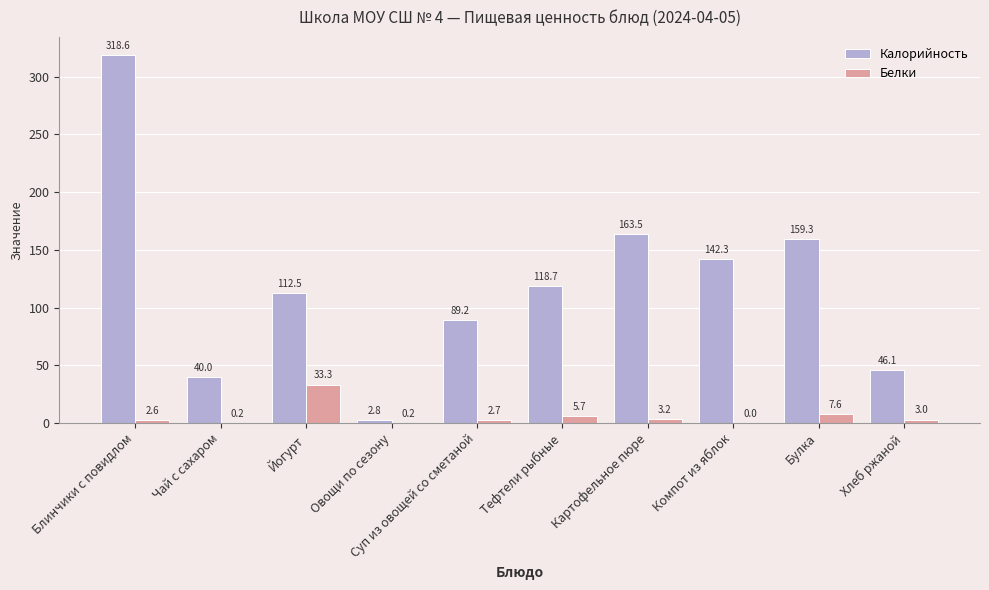

How many categories are shown in the chart?

10